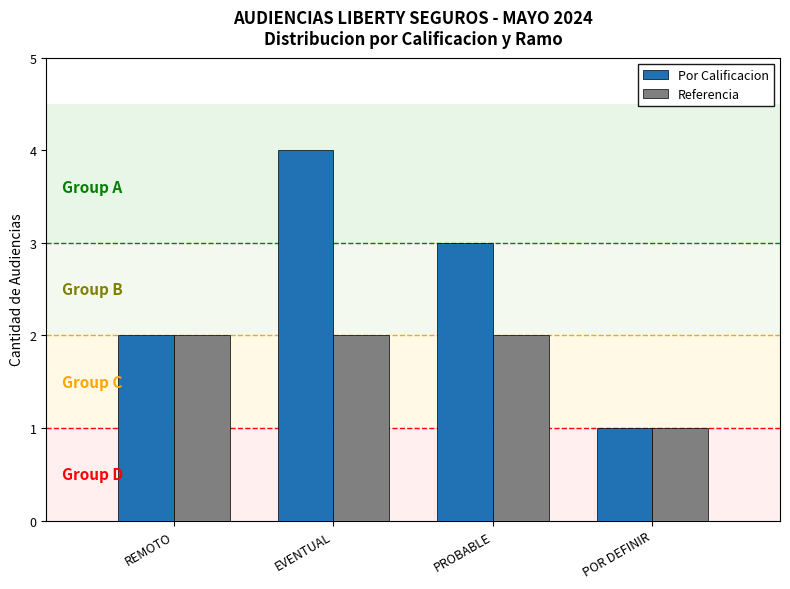

What is the approximate value of Por Calificacion at POR DEFINIR?

1